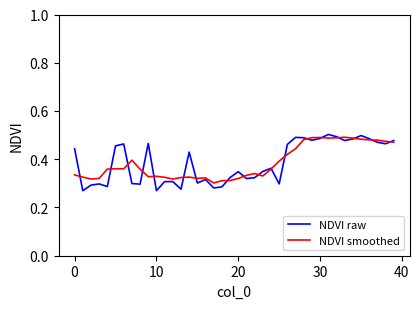

In NDVI raw, how many points are higher than both neighbors (excluding endpoints)?

11